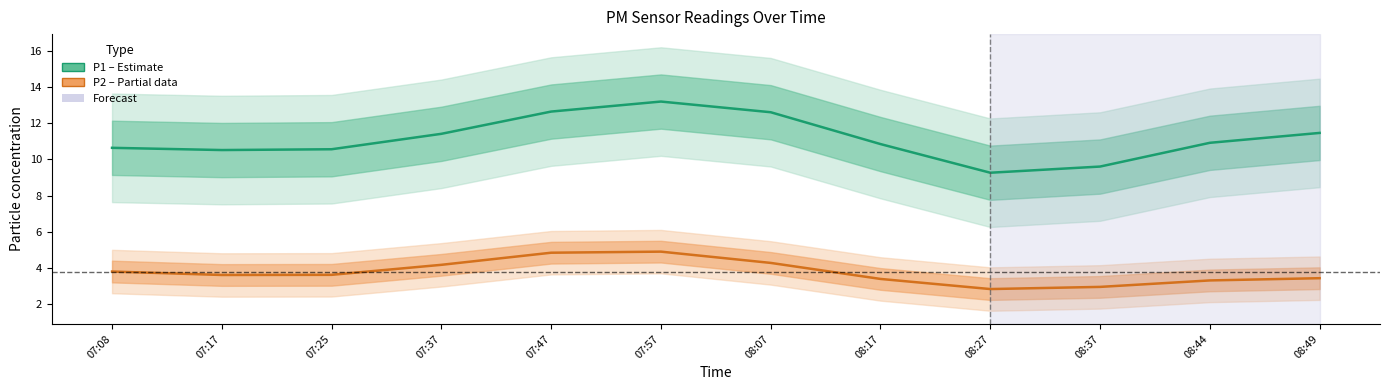

The P1 (PM10) series shows 18.3 at 07:25. True or false?

False